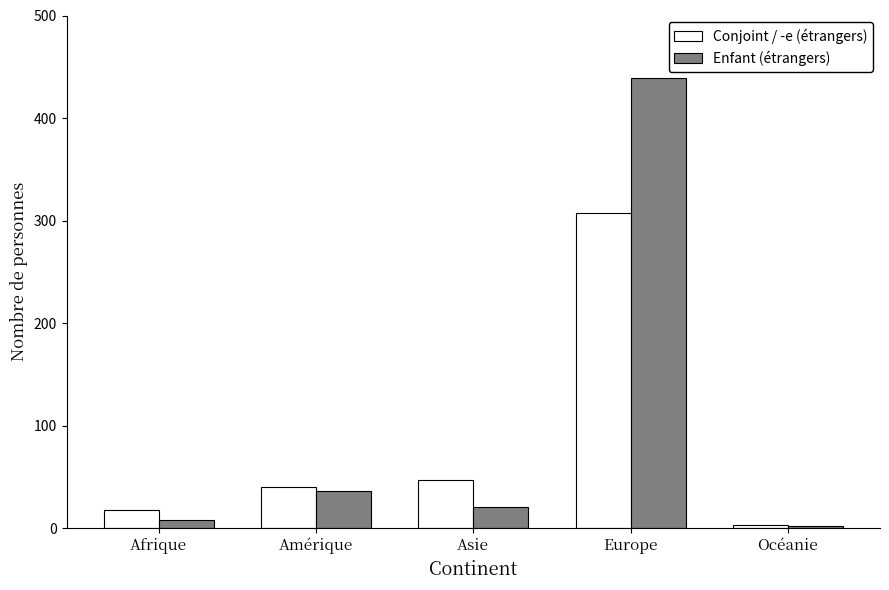

What is the sum of the Conjoint / -e (étrangers) values at Amérique and Europe?

347